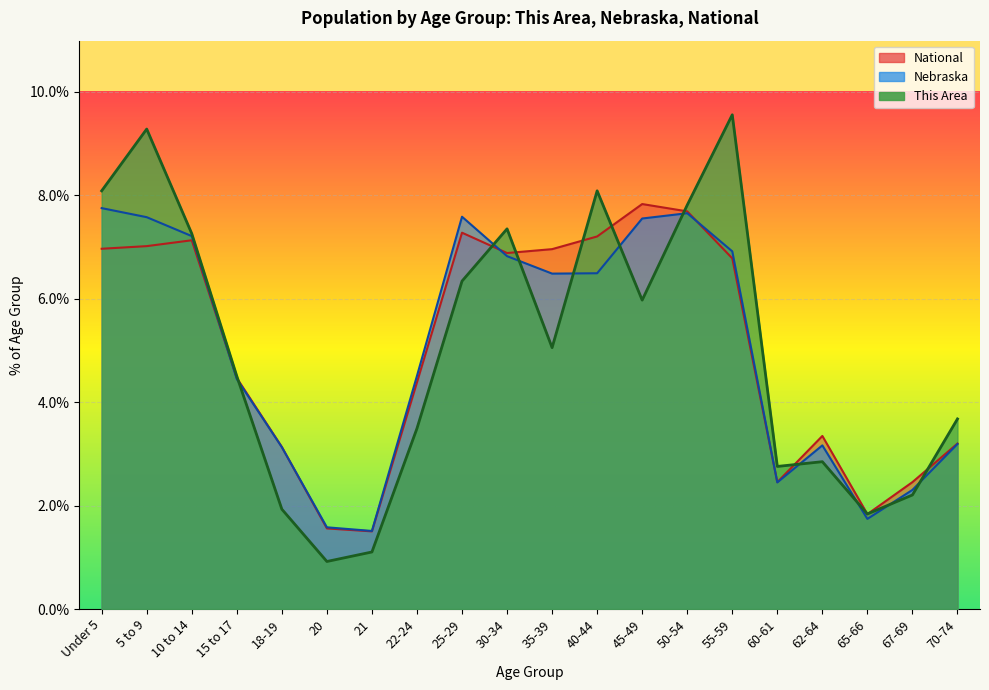

What is the total value across all series at 20?

4.1